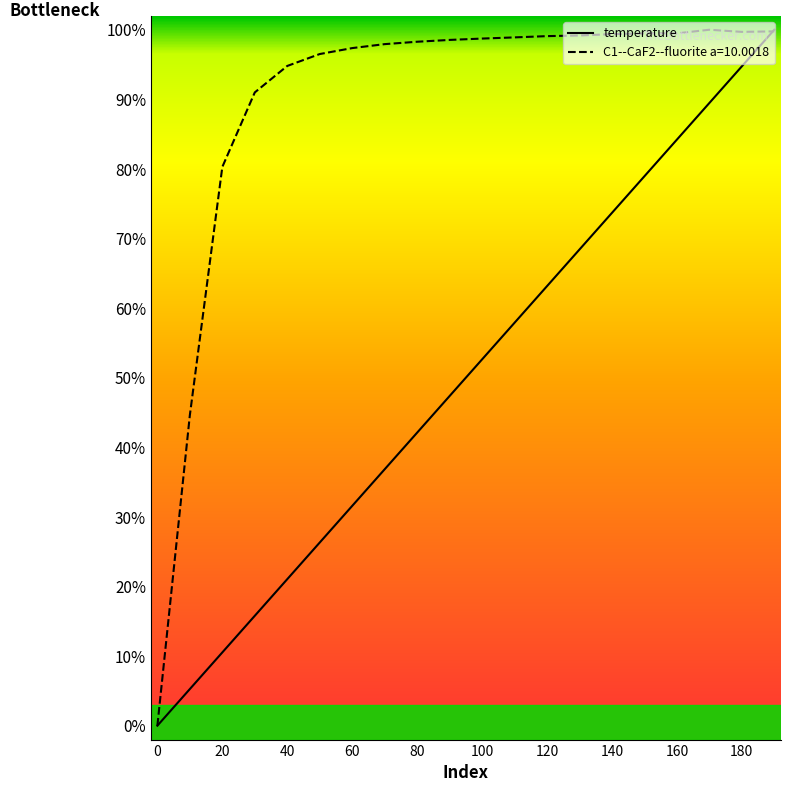

How many values exceed 52?

10